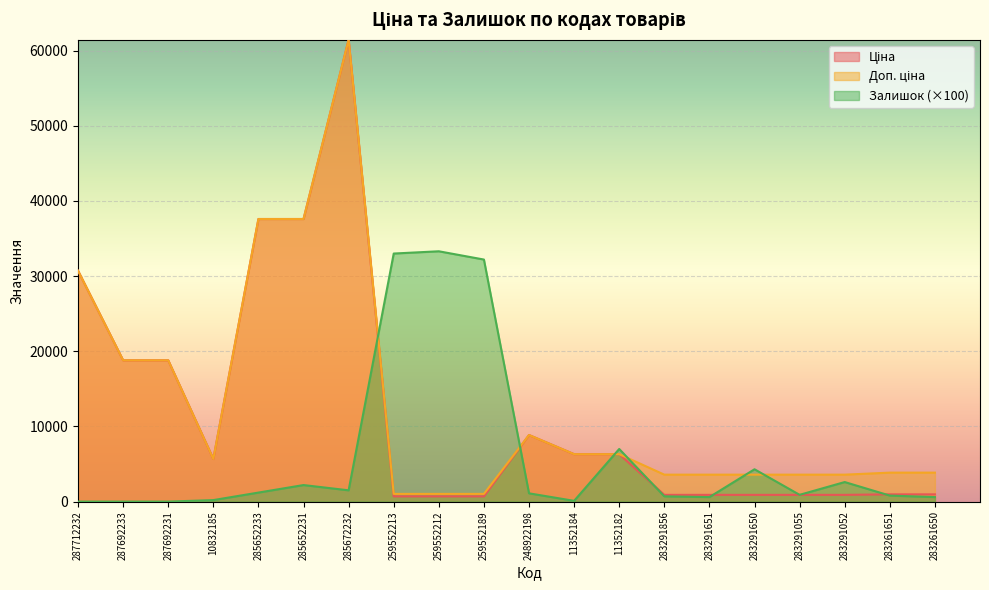

Rank the series at 283261650 from highest to lowest value.

Доп. ціна, Ціна, Залишок